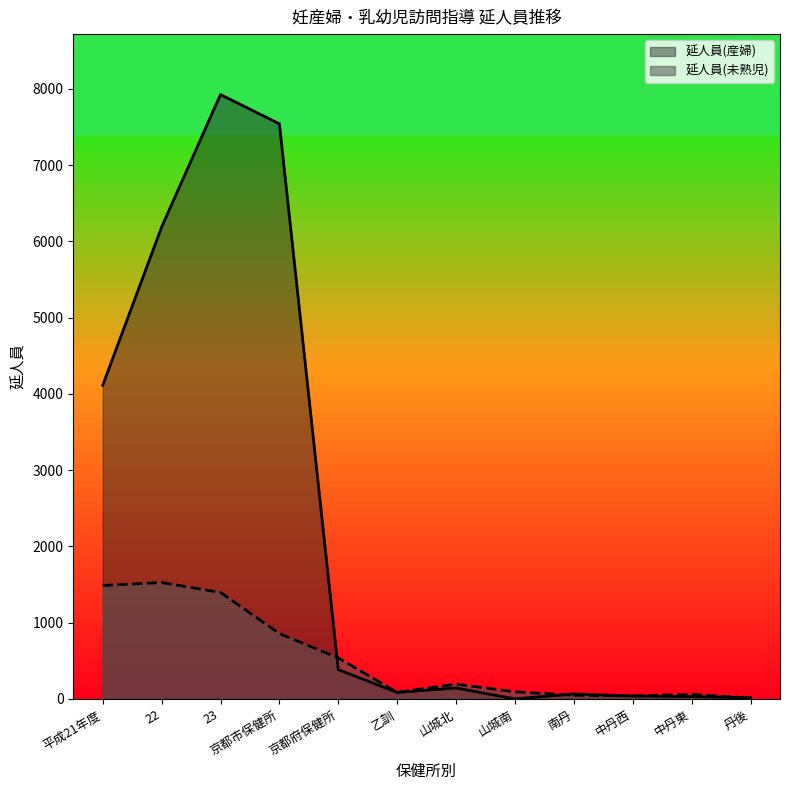

Where is the first local maximum for 延人員(産婦)?

23